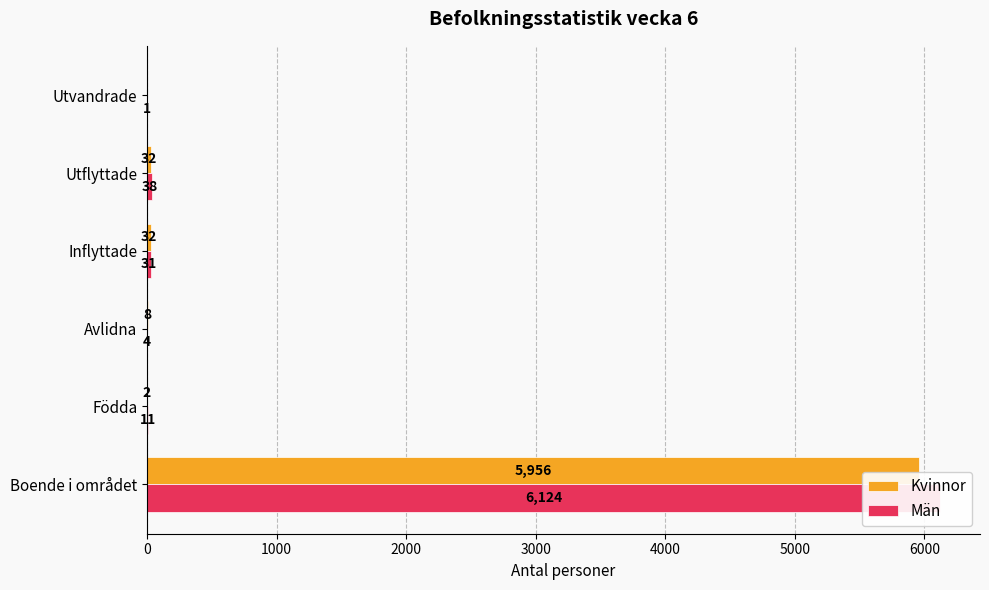

Reading right to left, list all the values displayed in this chart.

Kvinnor: 0	32	32	8	2	5956
Män: 1	38	31	4	11	6124